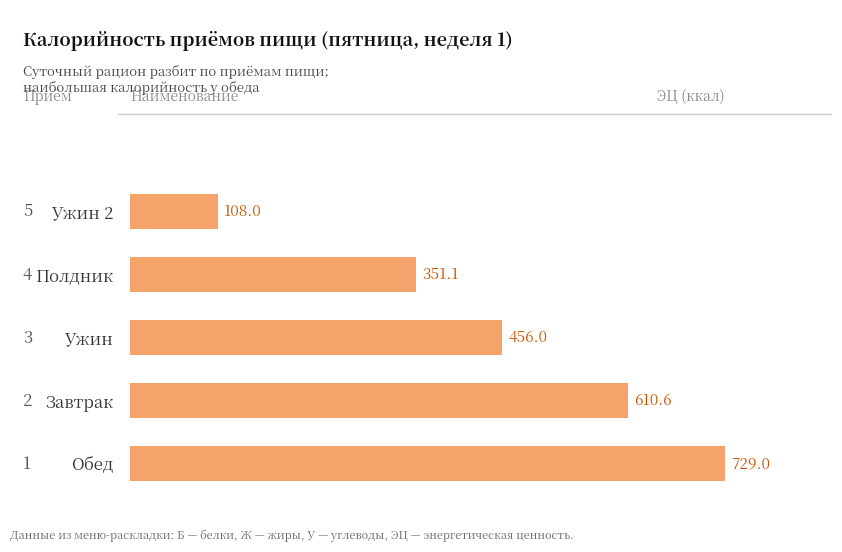

Approximately how many times larger is the value at Полдник compared to Завтрак?

0.6